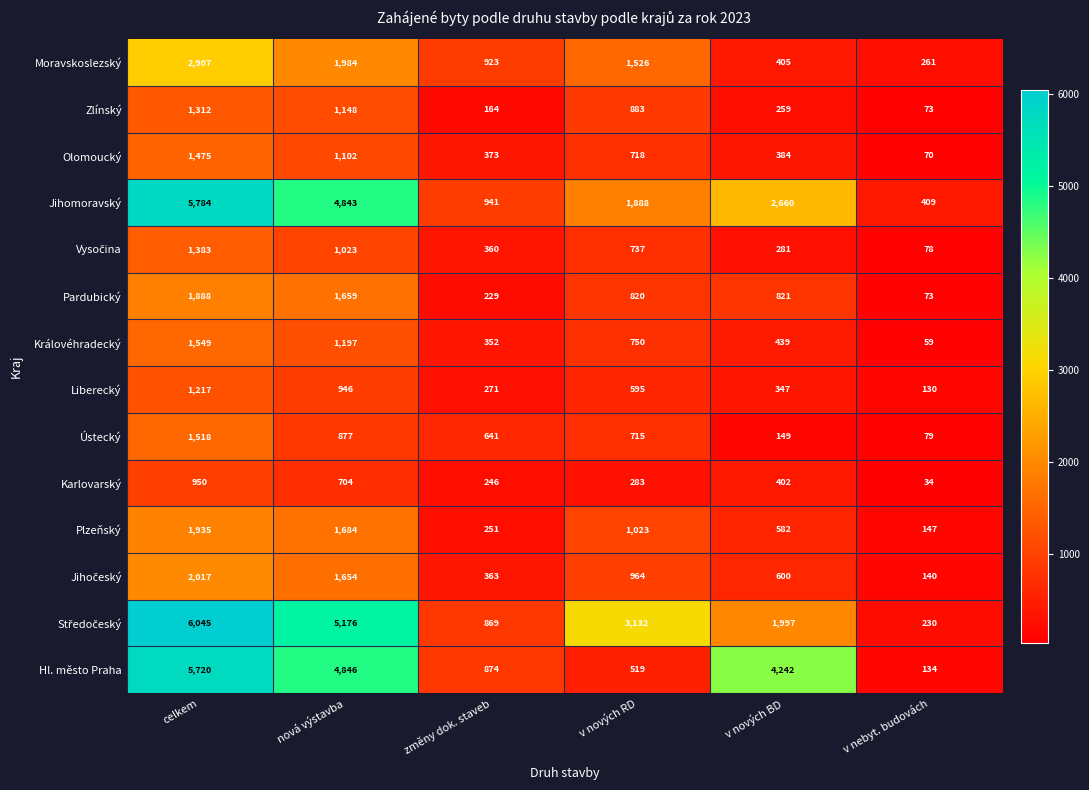

The Zlínský series shows 32 at v nebyt. budovách. True or false?

False